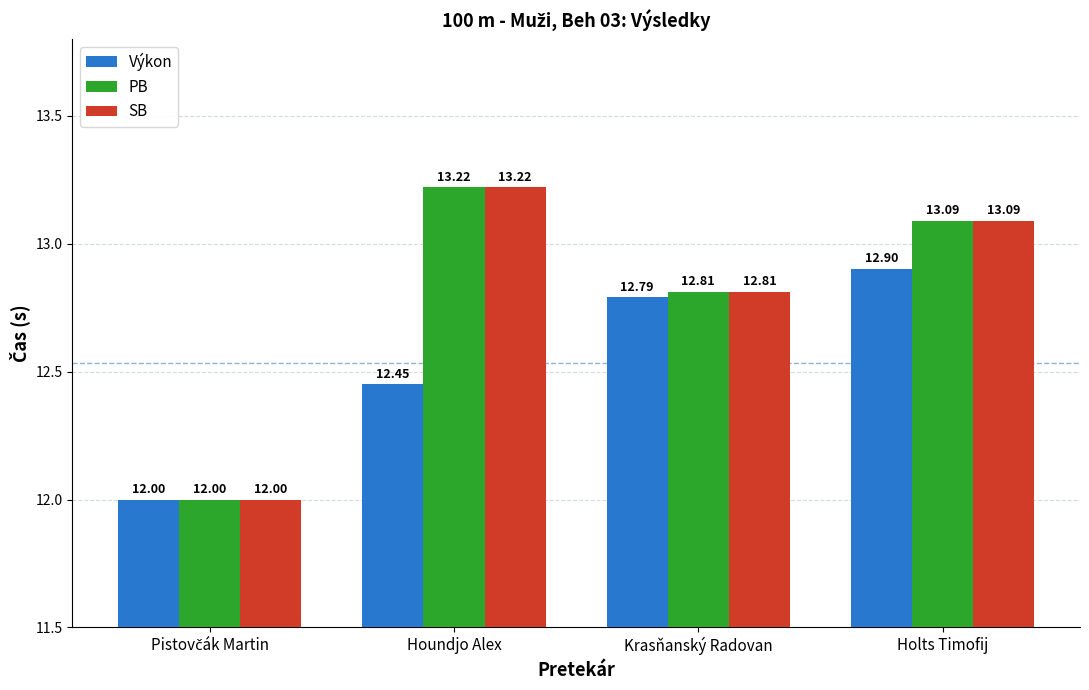

At which category is the sum across all series the highest?

Holts Timofij